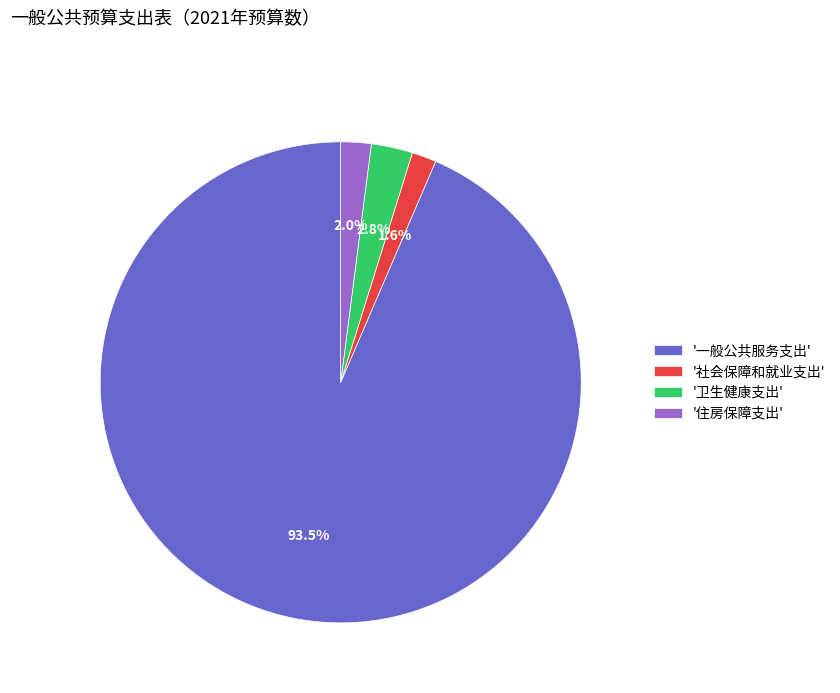

How many slices are in this pie chart?

4